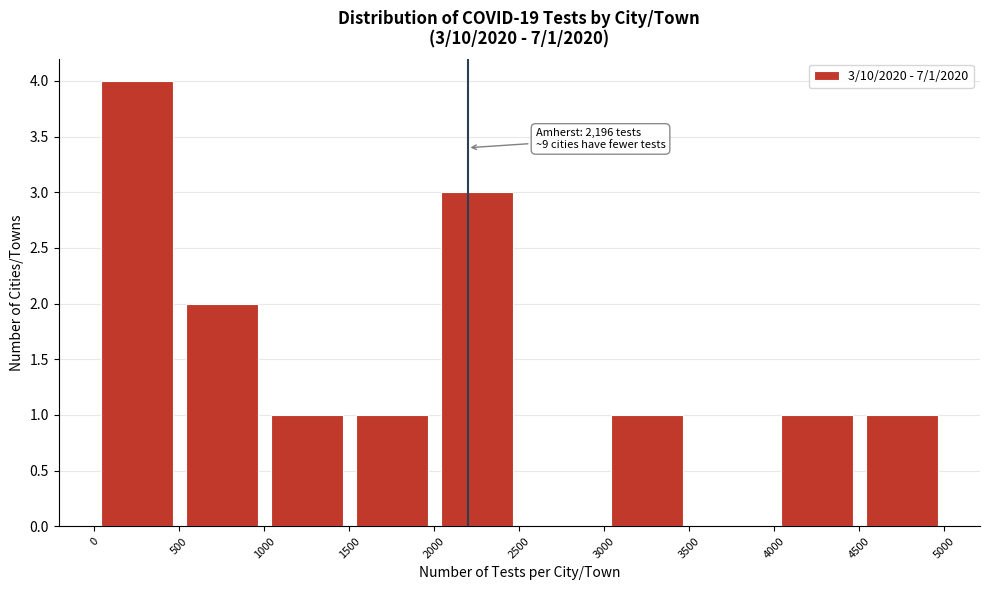

Which range on the x-axis has the tallest bar?

0 to 500